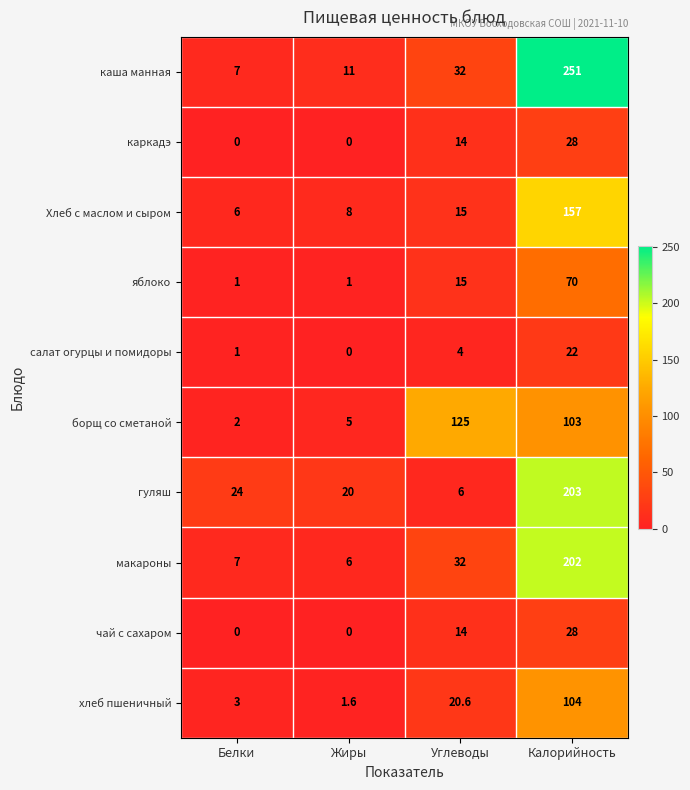

How many distinct data groups are displayed?

10